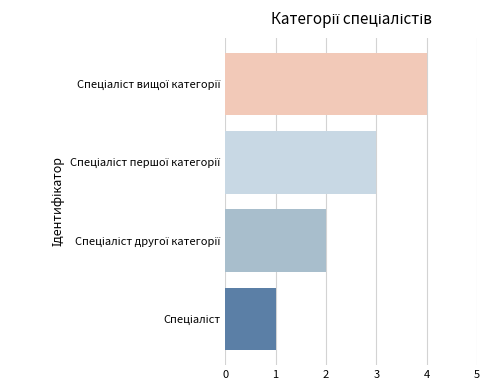

What is the maximum value shown in the chart?

4